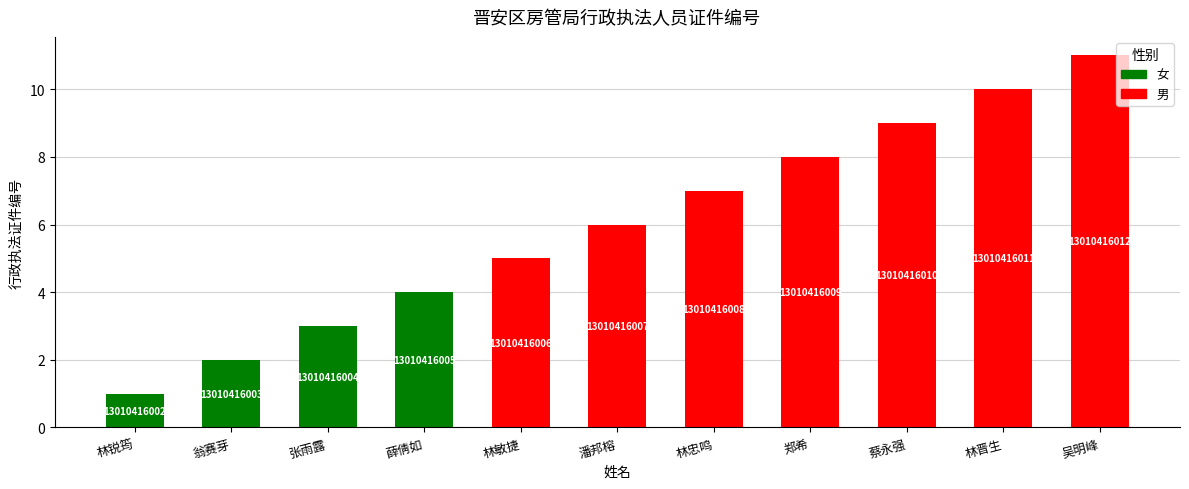

What is the difference between the maximum and minimum values?

10